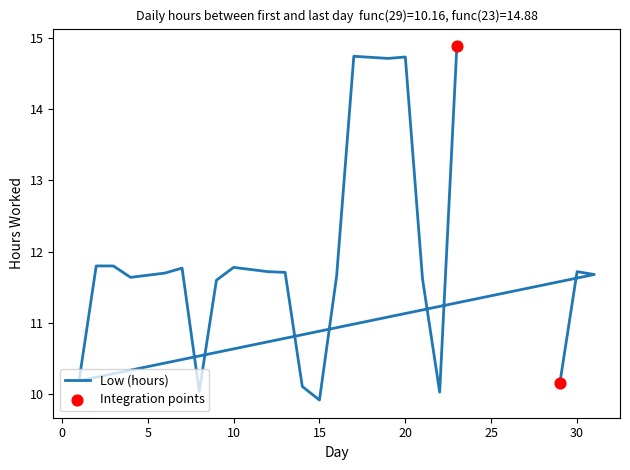

What is the ratio of the value at 9 to the value at 4?

1.0